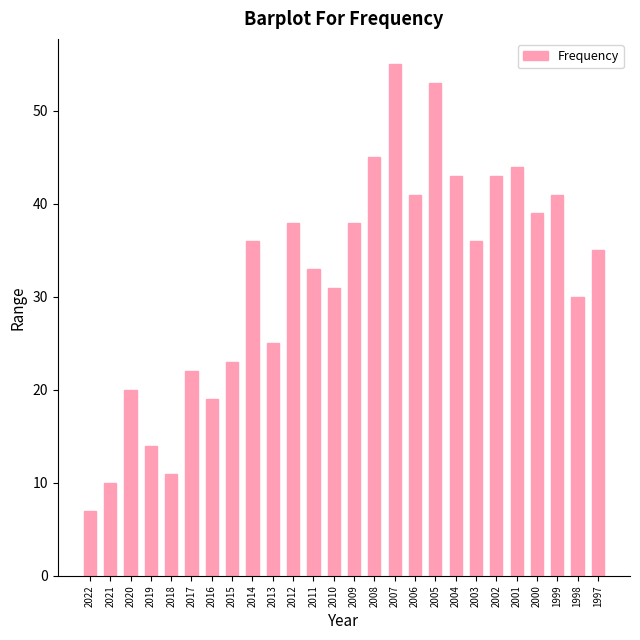

What is the change in value from 2019 to 2004?

+29